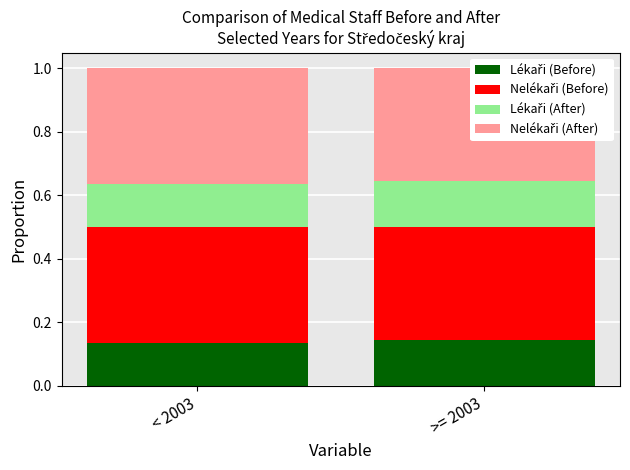

True or false: Nelékaři (Before) has a value of 0.4 at < 2003.

True